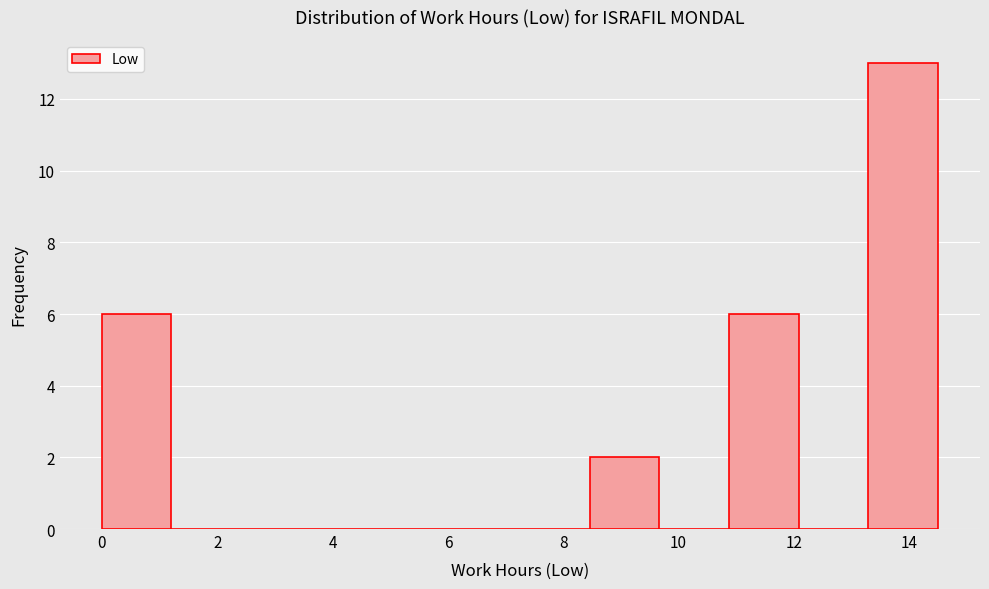

Which range on the x-axis has the tallest bar?

13.2 to 14.6